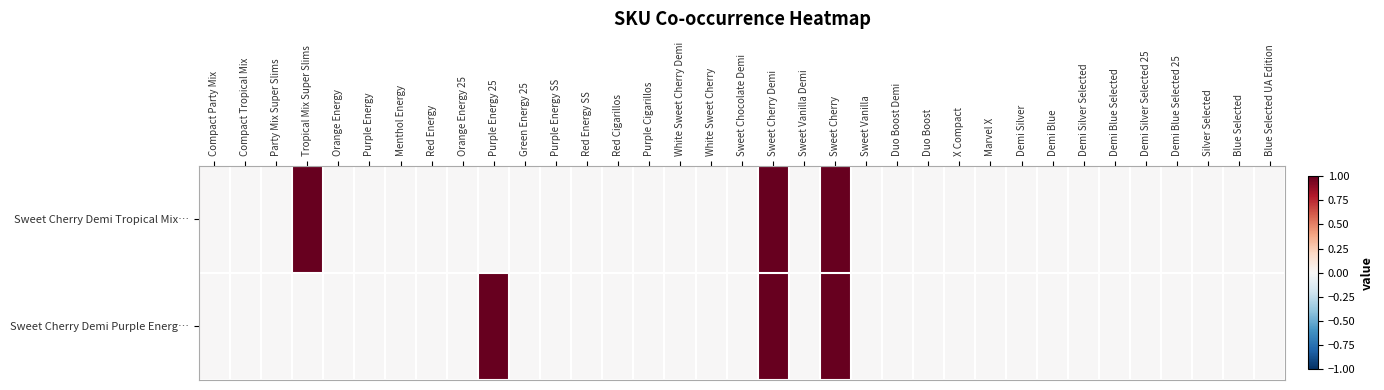

Count the number of data series in this chart.

2